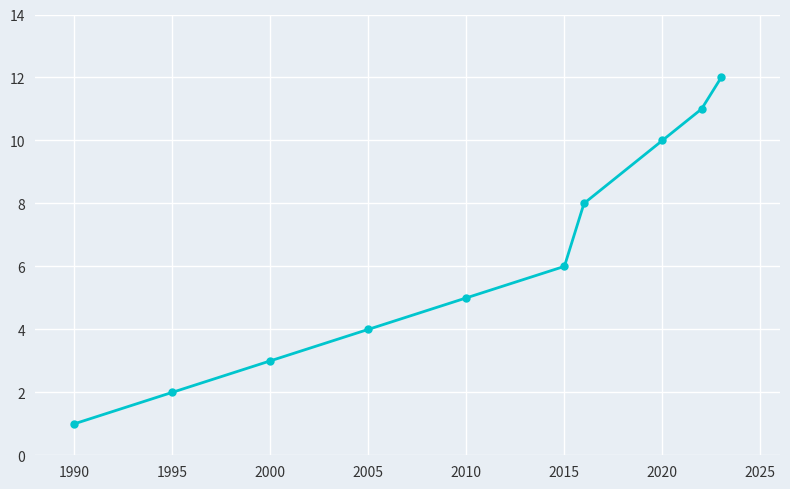

True or false: the data has more than 2 interior local peaks.

False